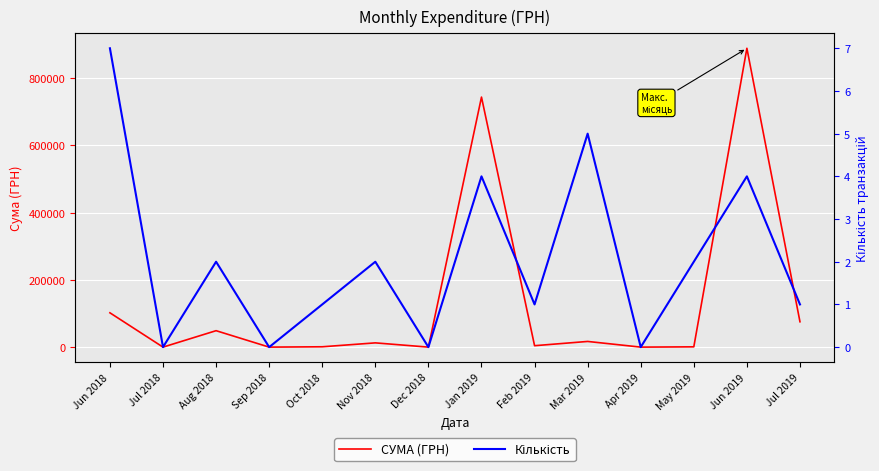

Rank the series by their average value, from highest to lowest.

СУМА (ГРН), Кількість